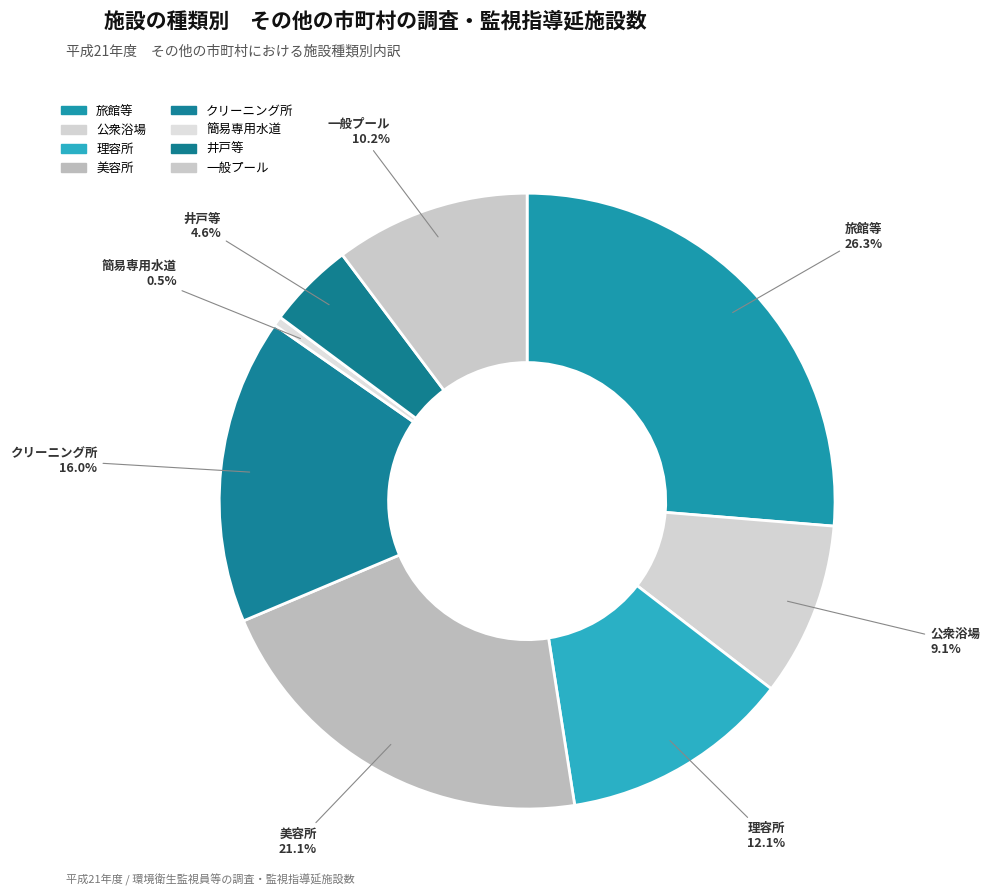

Count the number of slices in the pie.

8